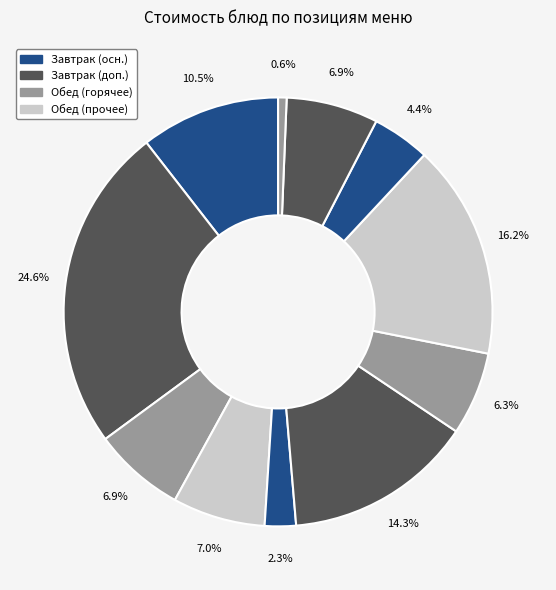

How many segments does this pie chart have?

11